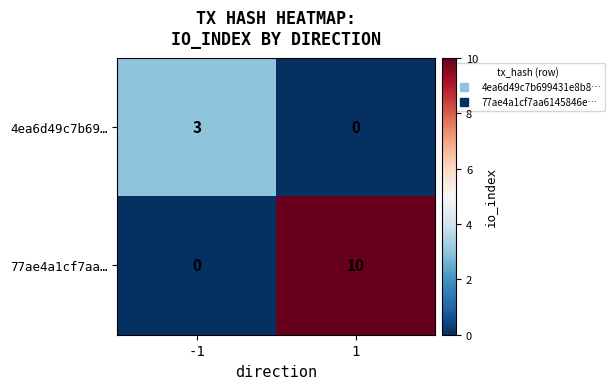

List the series in order of their overall mean, highest first.

77ae4a1cf7aa…, 4ea6d49c7b69…